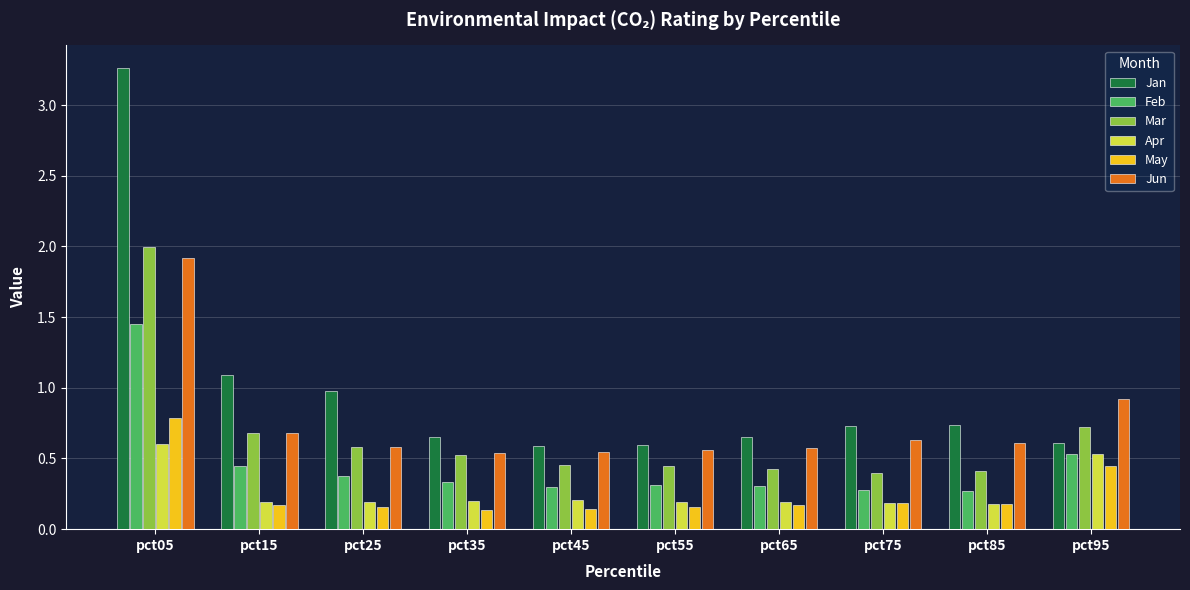

At which label is Jan closest to 1?

pct25